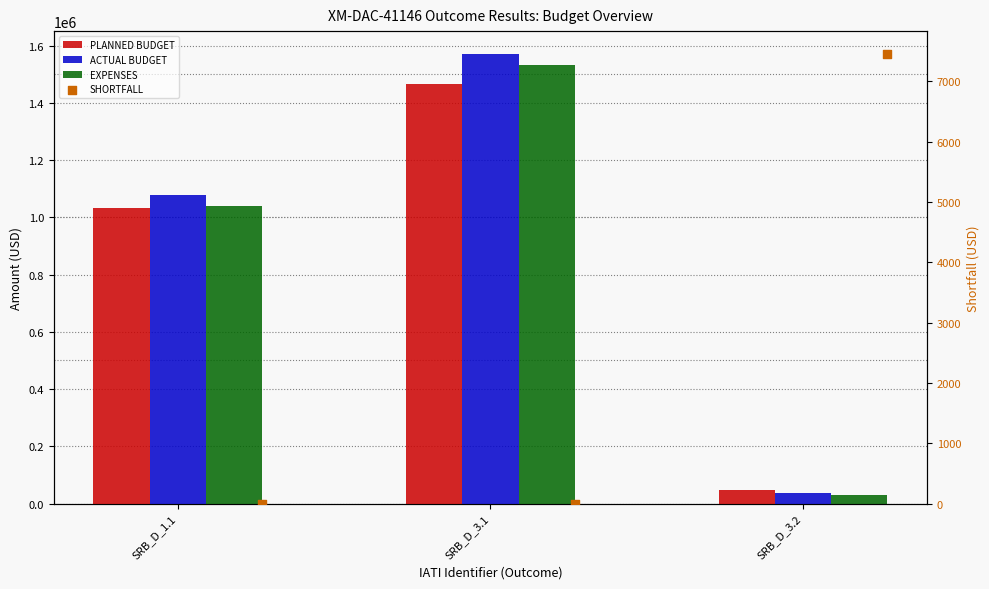

At how many categories does at least one series exceed 403935?

2